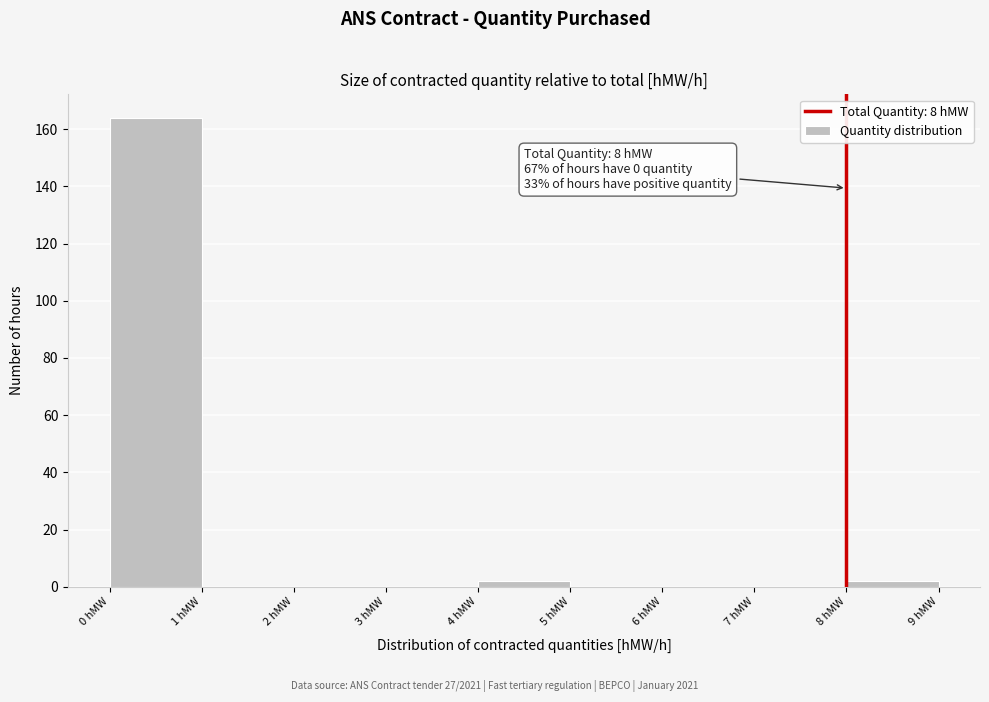

Which range on the x-axis has the tallest bar?

0 to 1